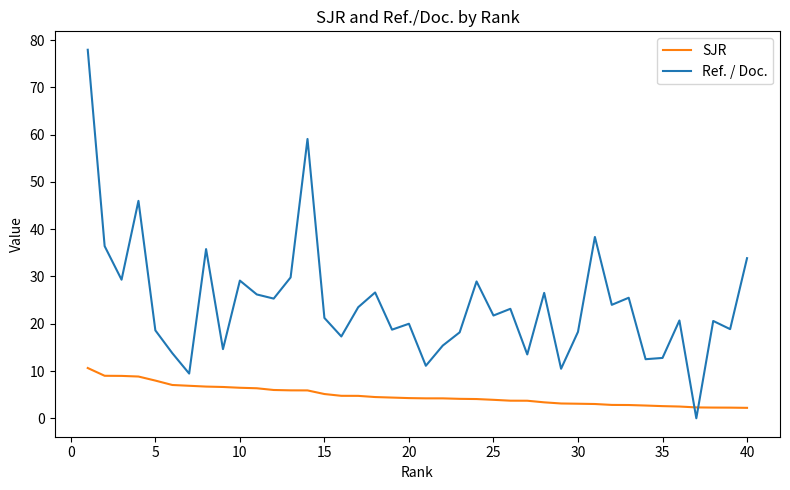

True or false: Ref. / Doc. and SJR cross at least once.

True